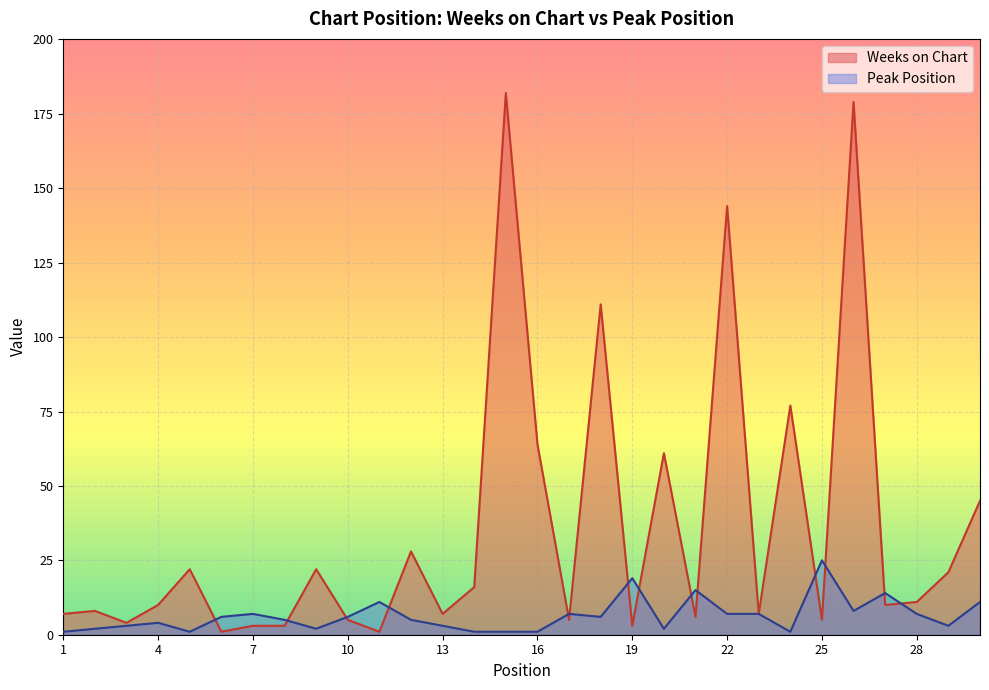

What is the minimum value for Peak Position?

1